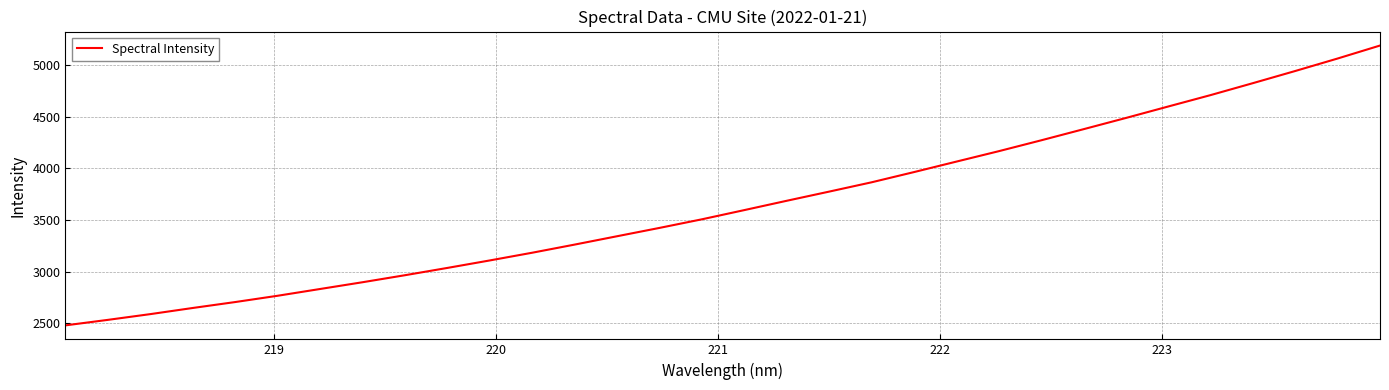

What is the average value?

3651.3